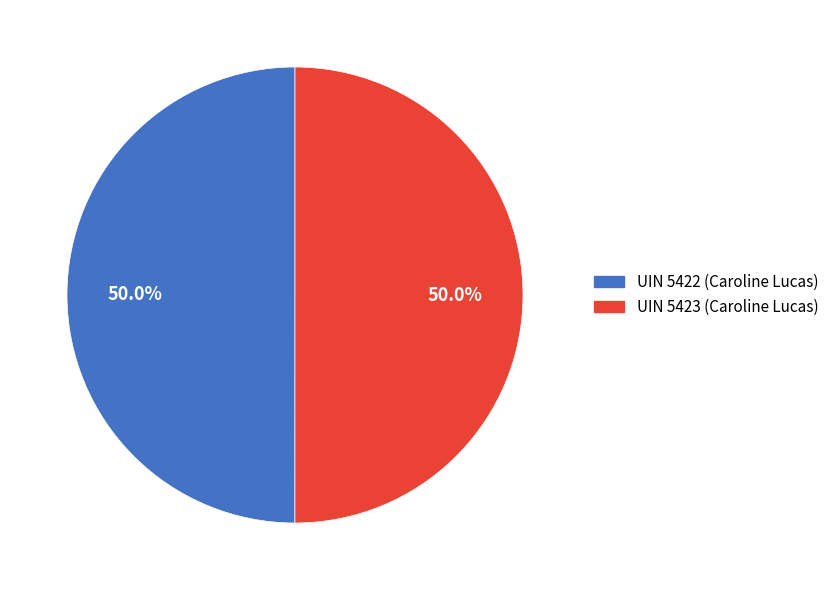

What is the ratio of the value at UIN 5423 (Caroline Lucas) to the value at UIN 5422 (Caroline Lucas)?

1.0